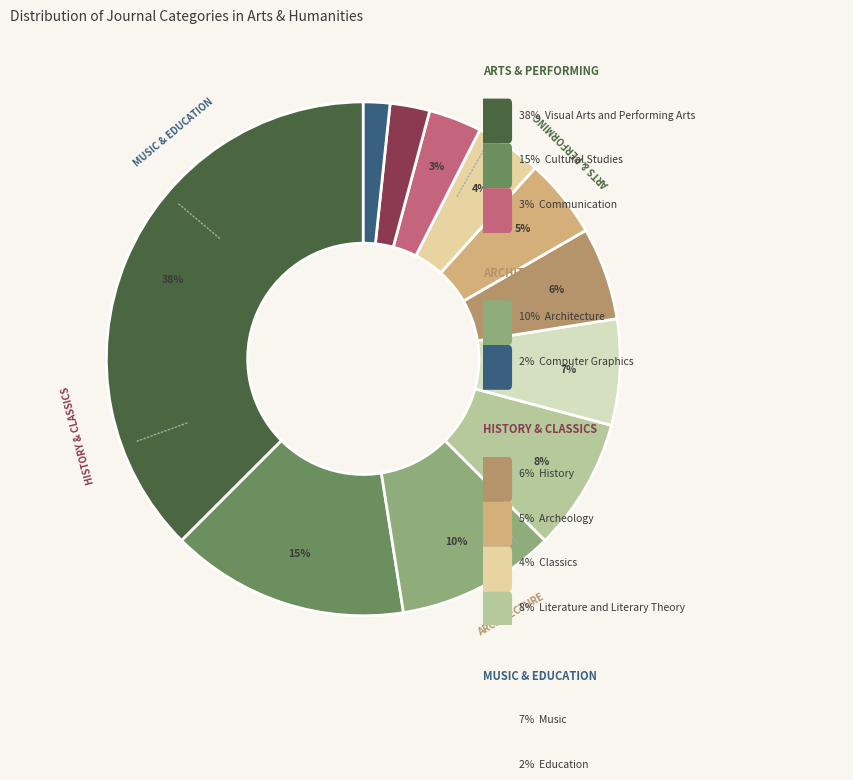

Count the number of slices in the pie.

11